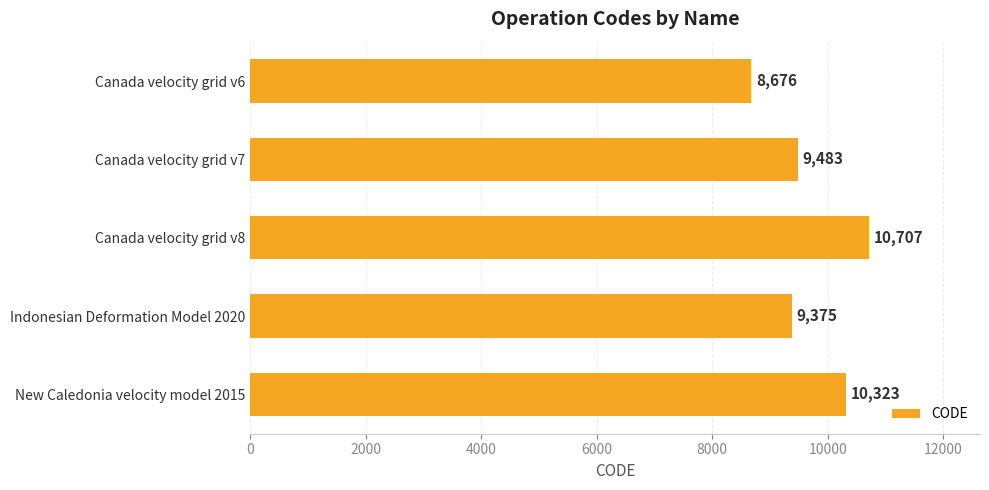

List the labels in order of value, smallest first.

Canada velocity grid v6, Indonesian Deformation Model 2020, Canada velocity grid v7, New Caledonia velocity model 2015, Canada velocity grid v8